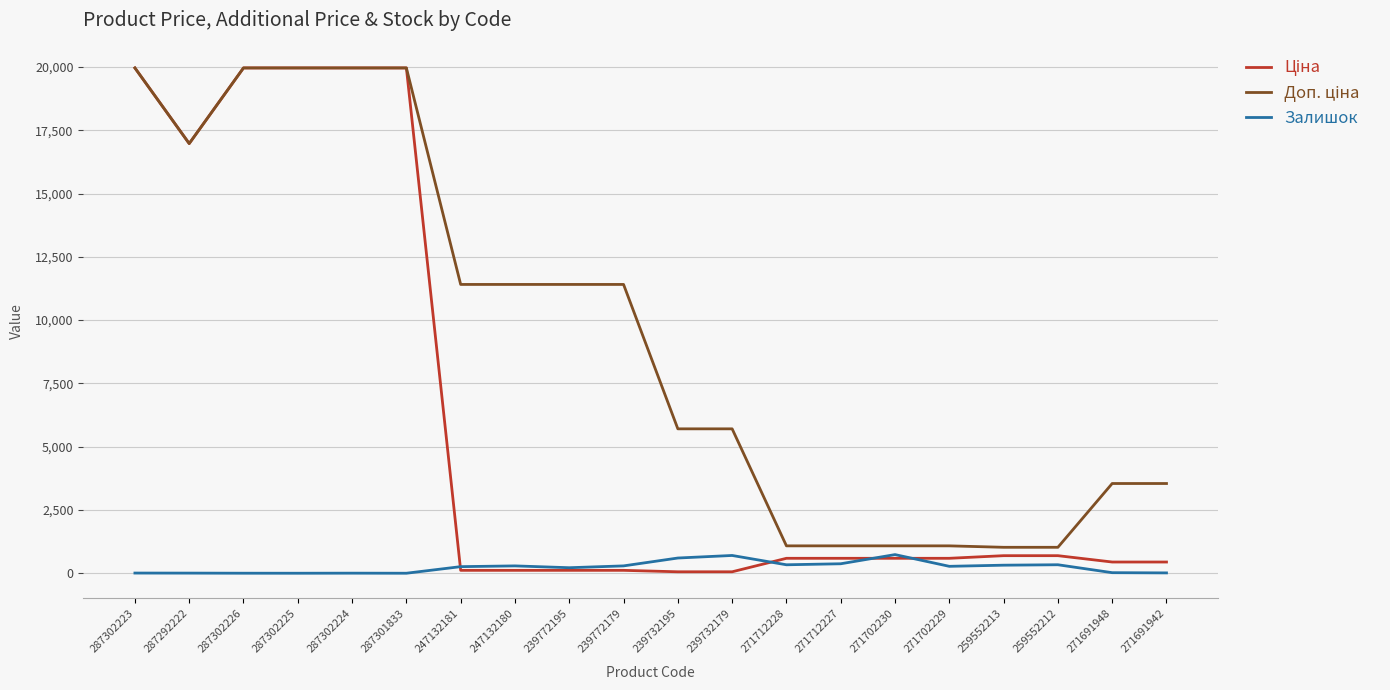

The Залишок series shows 290.0 at 247132180. True or false?

True